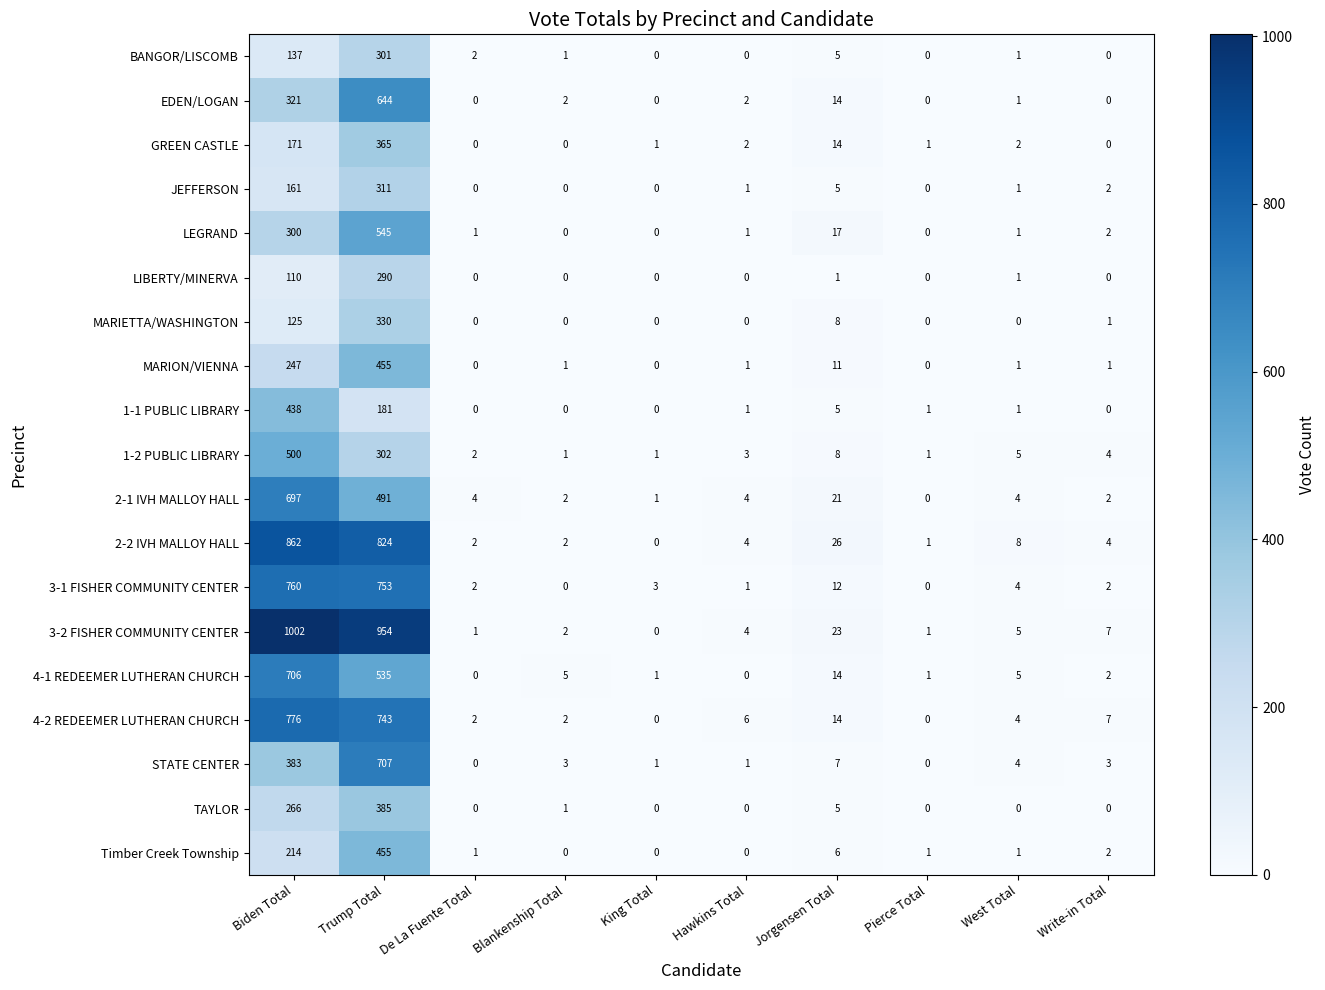

Where does the GREEN CASTLE series first go above 2?

Biden Total